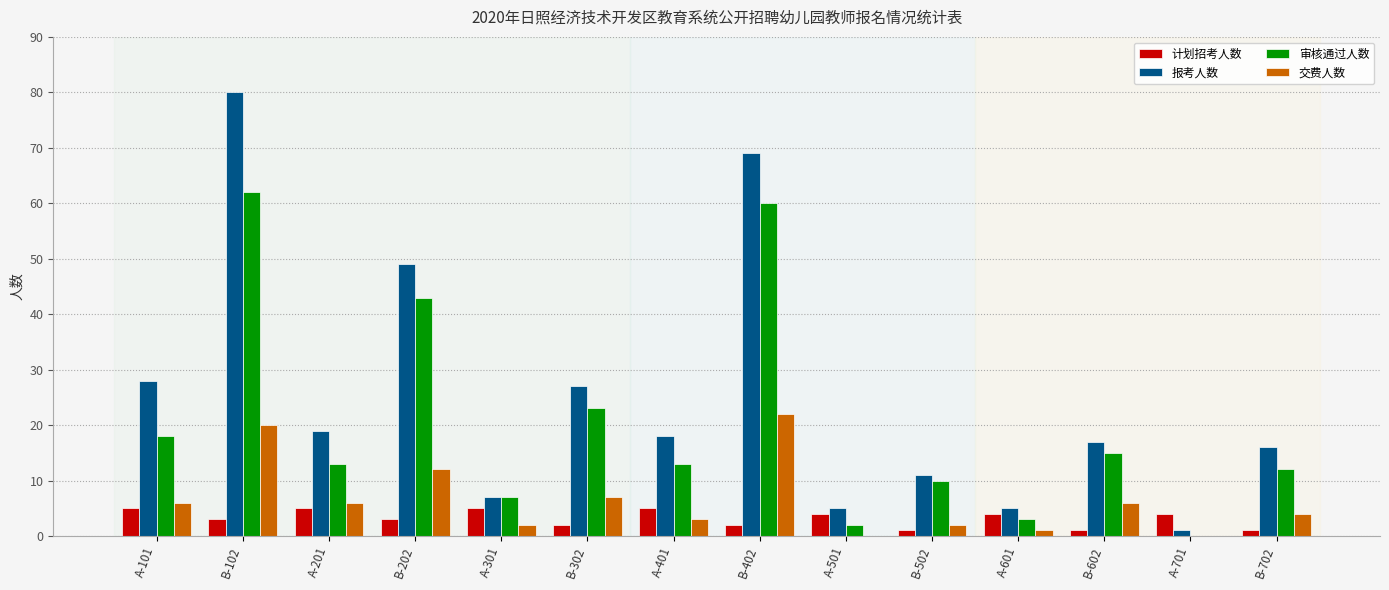

What is the sum of all 交费人数 values?

91